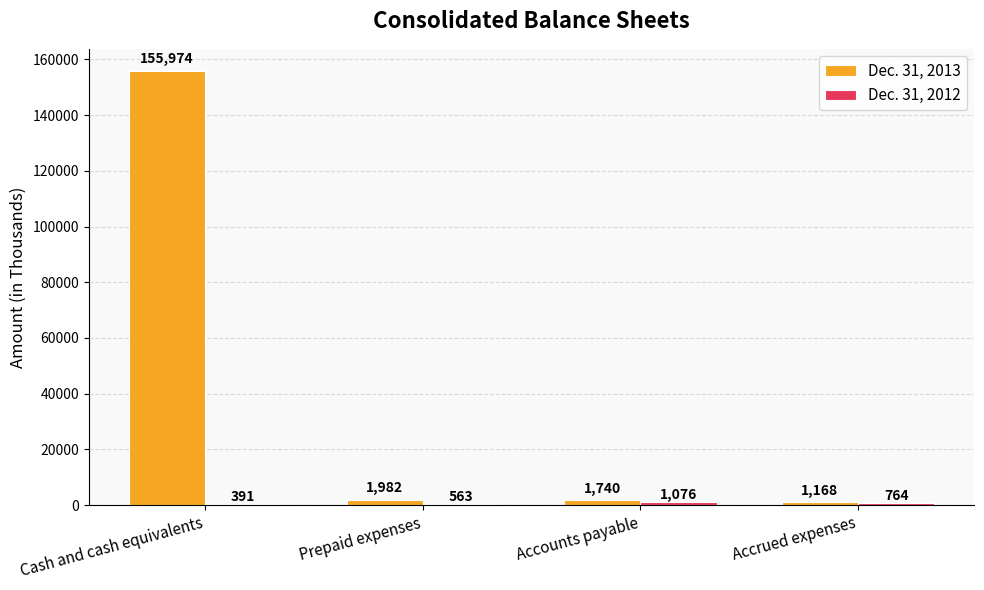

The value of Dec. 31, 2013 at Cash and cash equivalents is 155974. True or false?

True